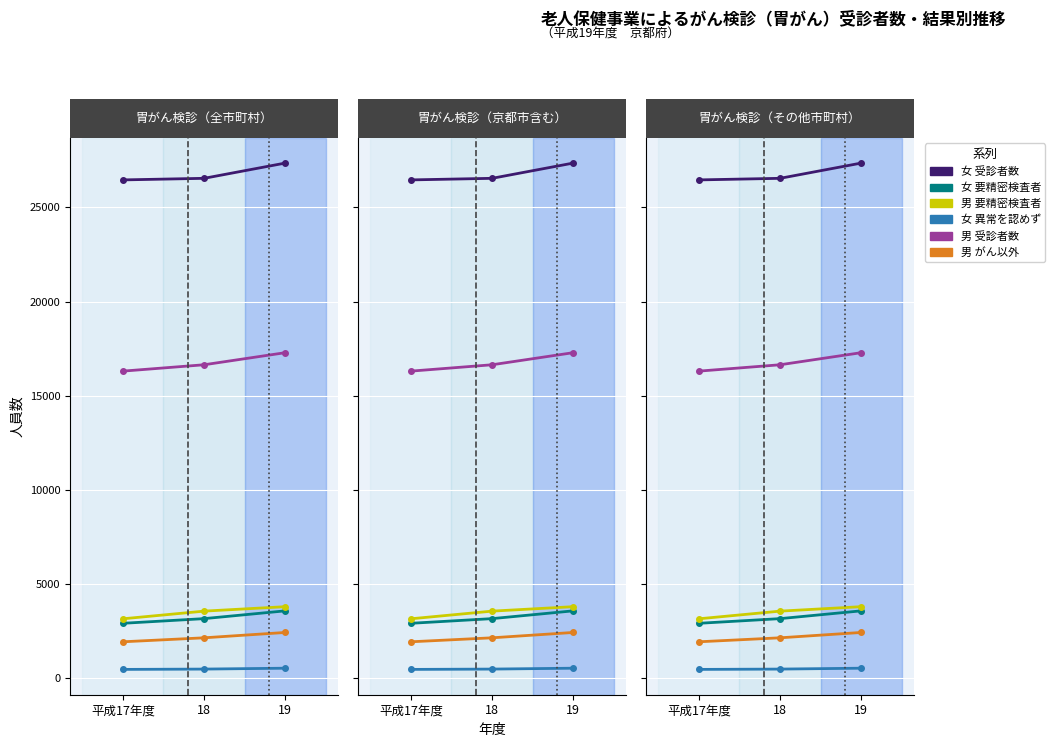

What is the maximum value for 男_受診者数?

17284